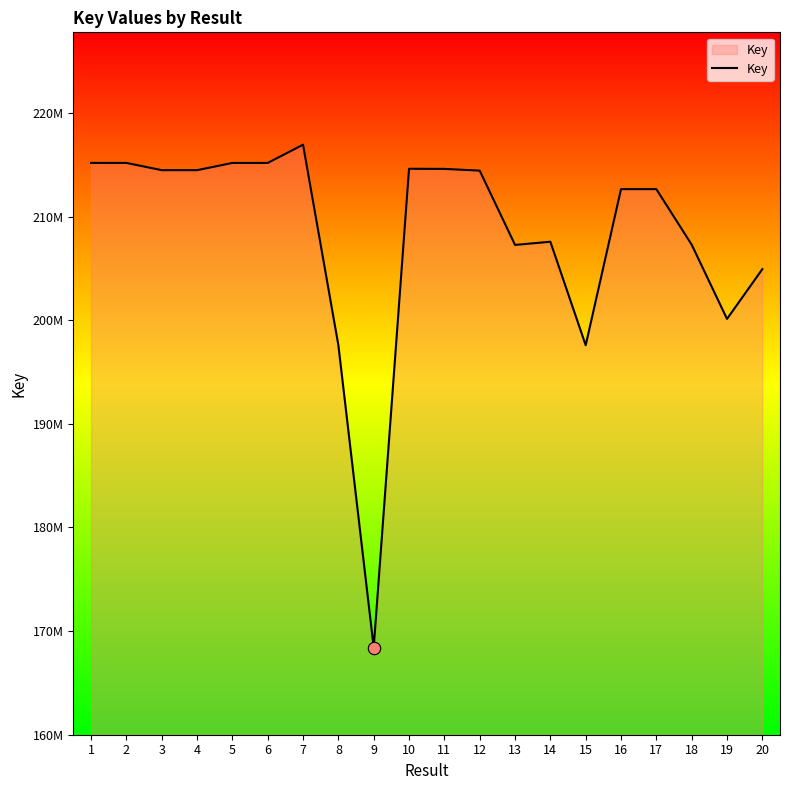

What is the change in value from 4 to 10?

+136143